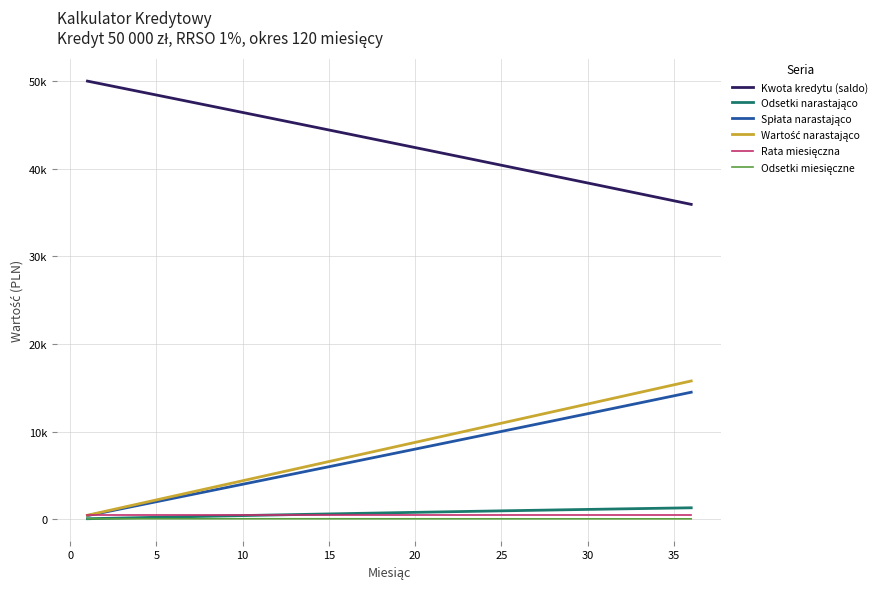

Does the chart display data point markers on the line(s)?

No